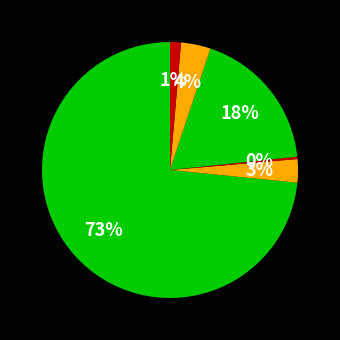

How many segments does this pie chart have?

6